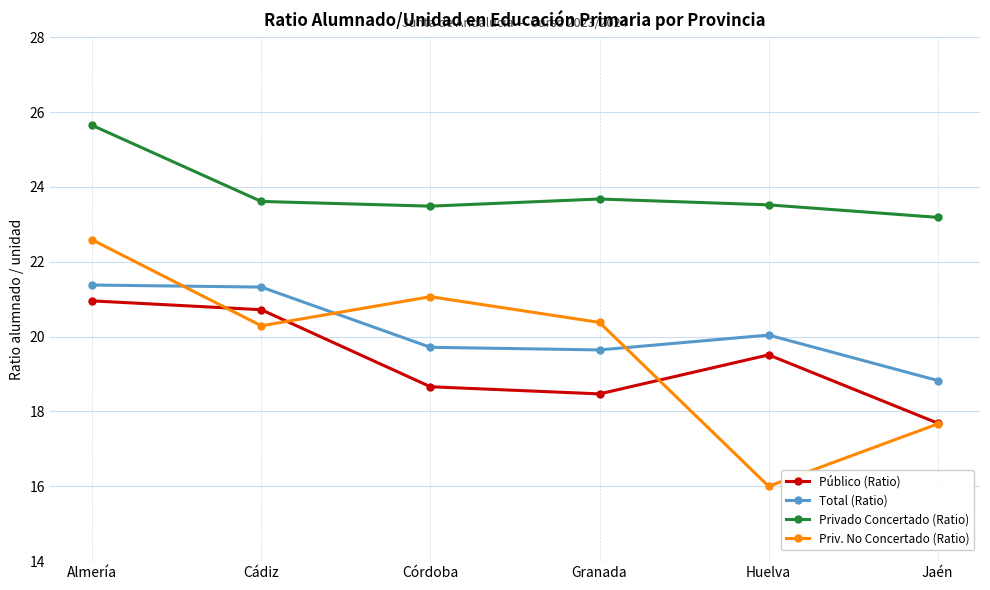

Is the value of Público (Ratio) at Cádiz greater than the value of Priv. No Concertado (Ratio) at Granada?

Yes